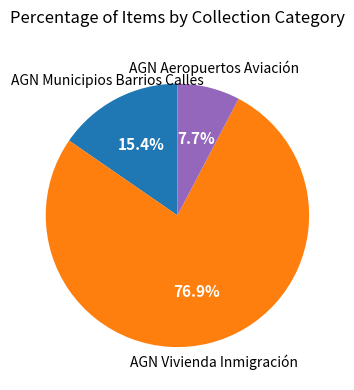

Is there any slice that represents more than half of the pie?

Yes